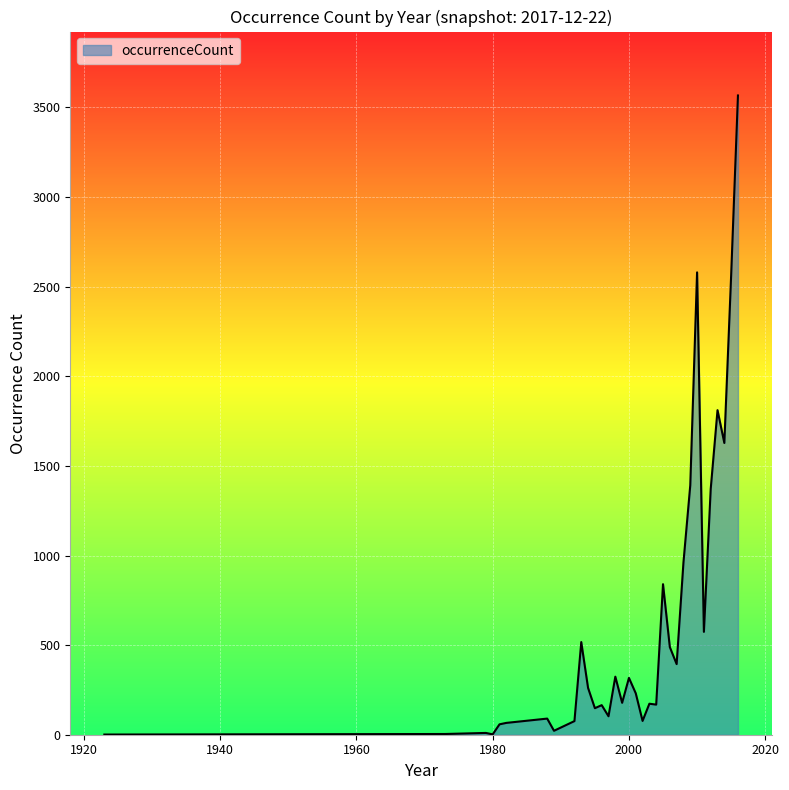

What is the greatest value displayed?

3567